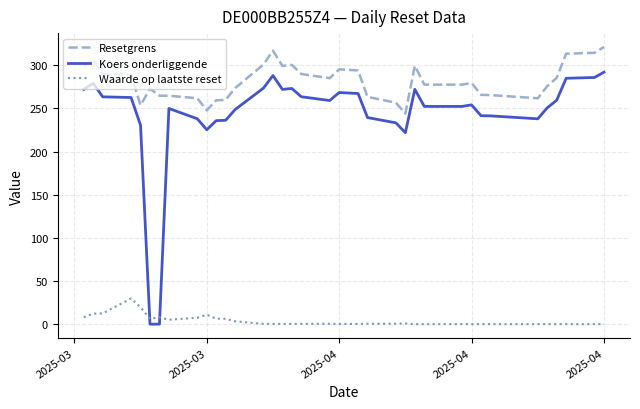

Which series has the largest range (max minus min)?

Koers onderliggende